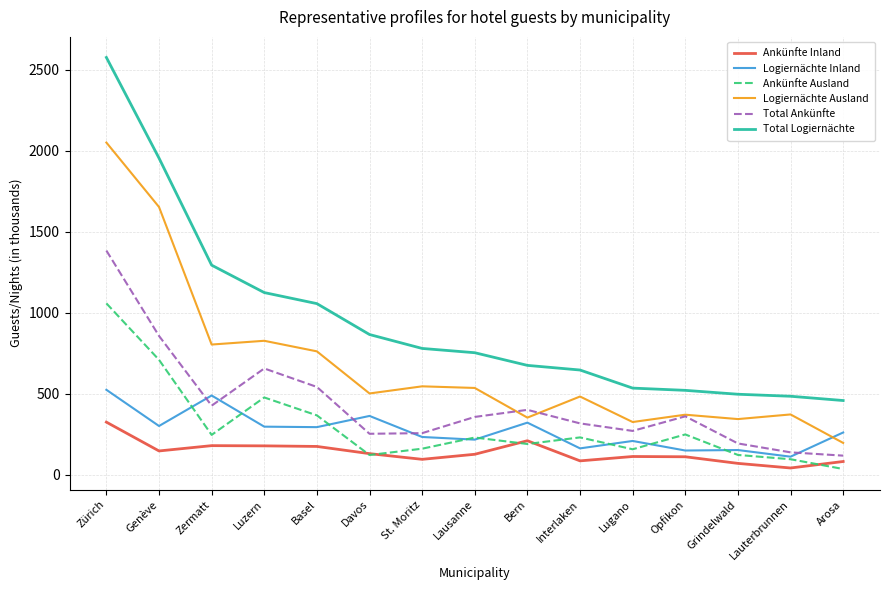

How many lines are shown in the chart?

6